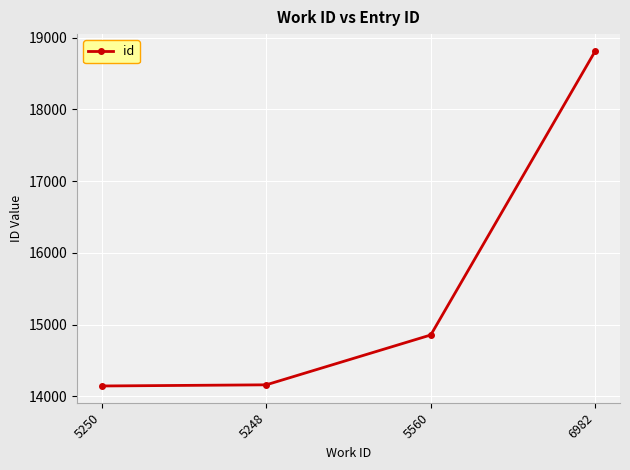

True or false: there are more than 1 points higher than both neighbors.

False